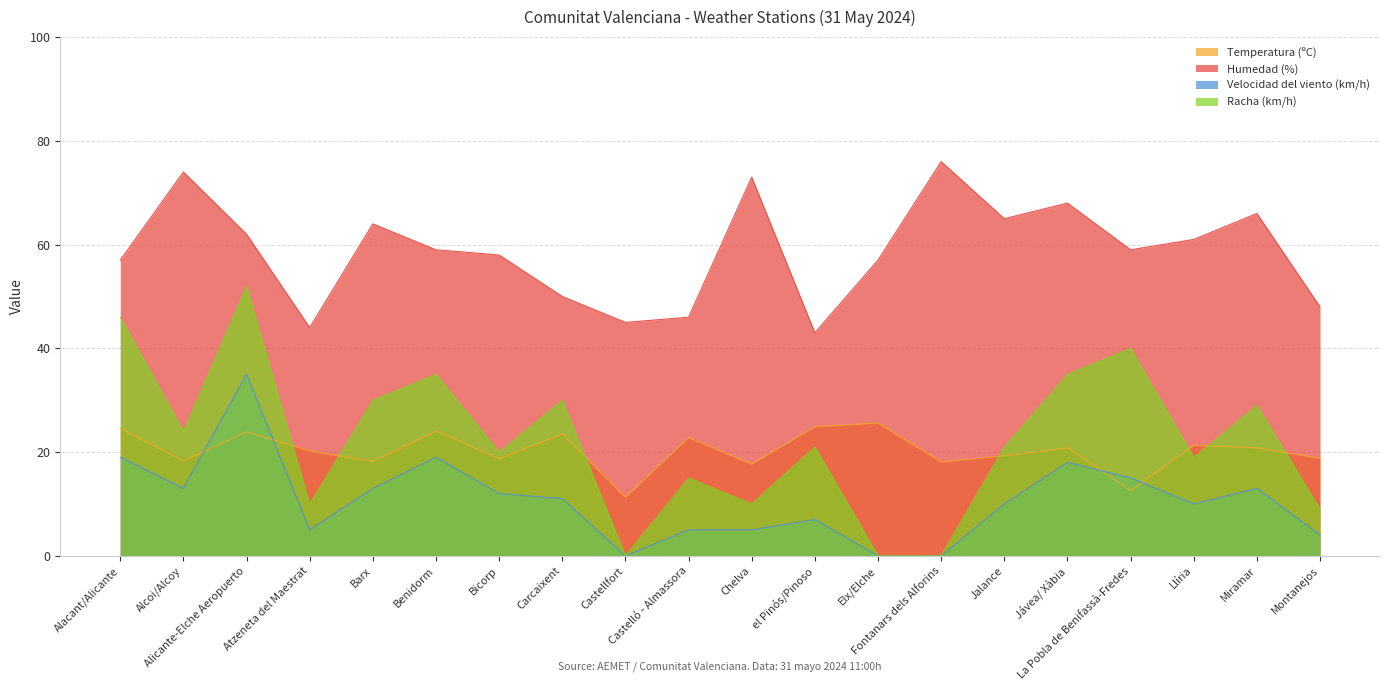

What is the sum of the Racha (km/h) values at Jávea/ Xàbia and Jalance?

56.0